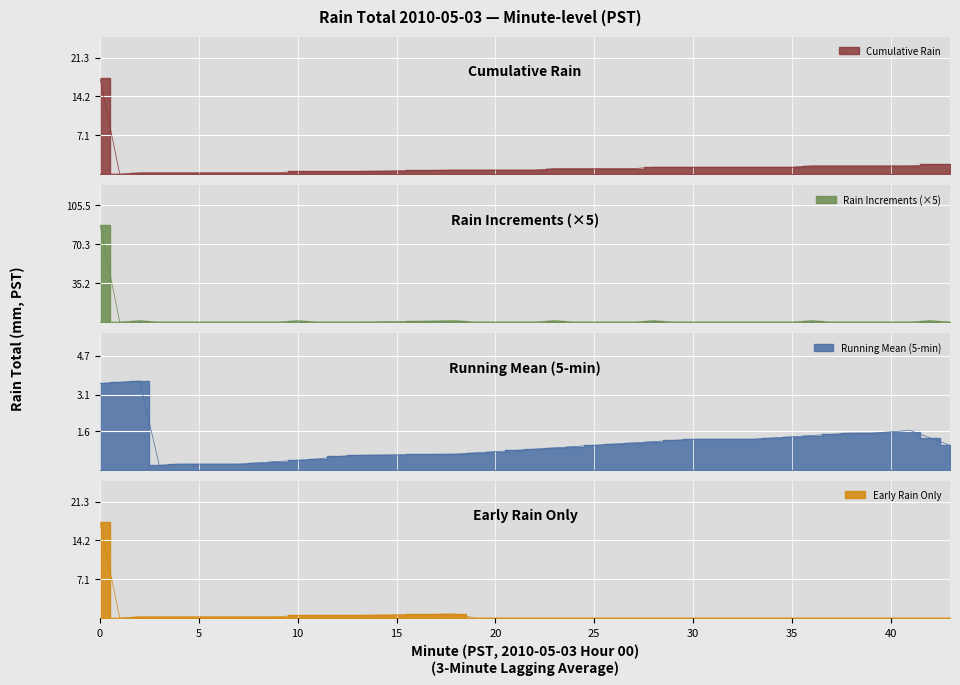

What is the greatest value displayed?

87.7